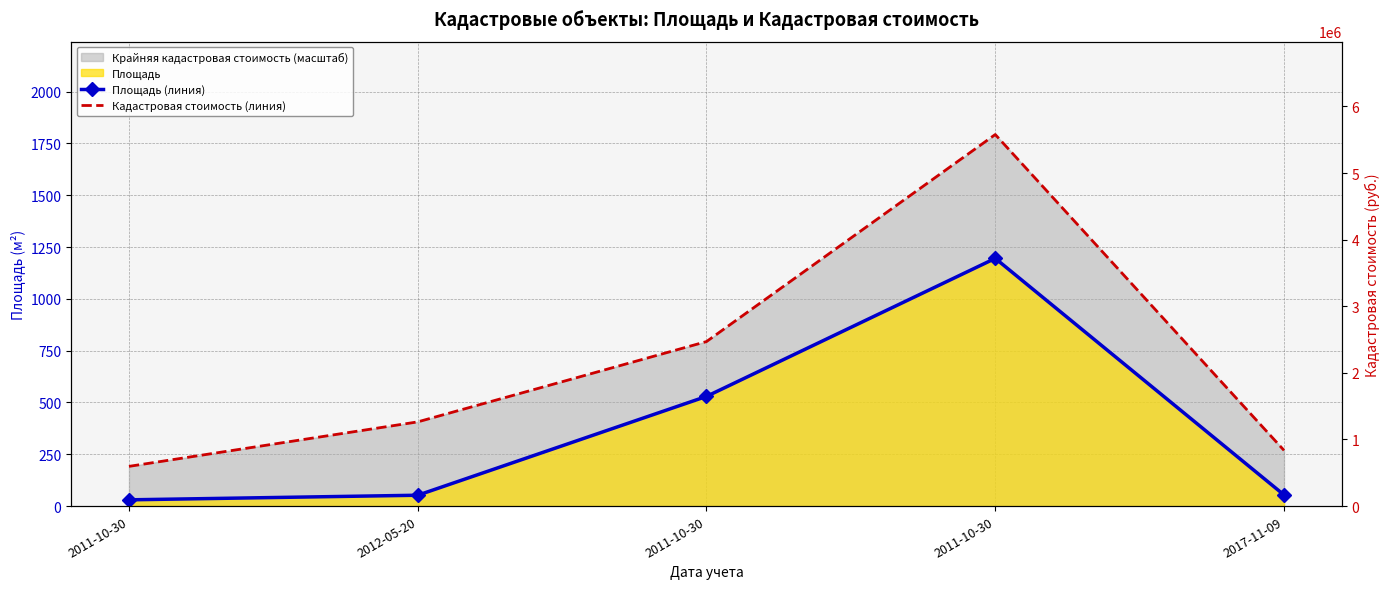

What is the total value across all series at 2012-05-20?

458.8